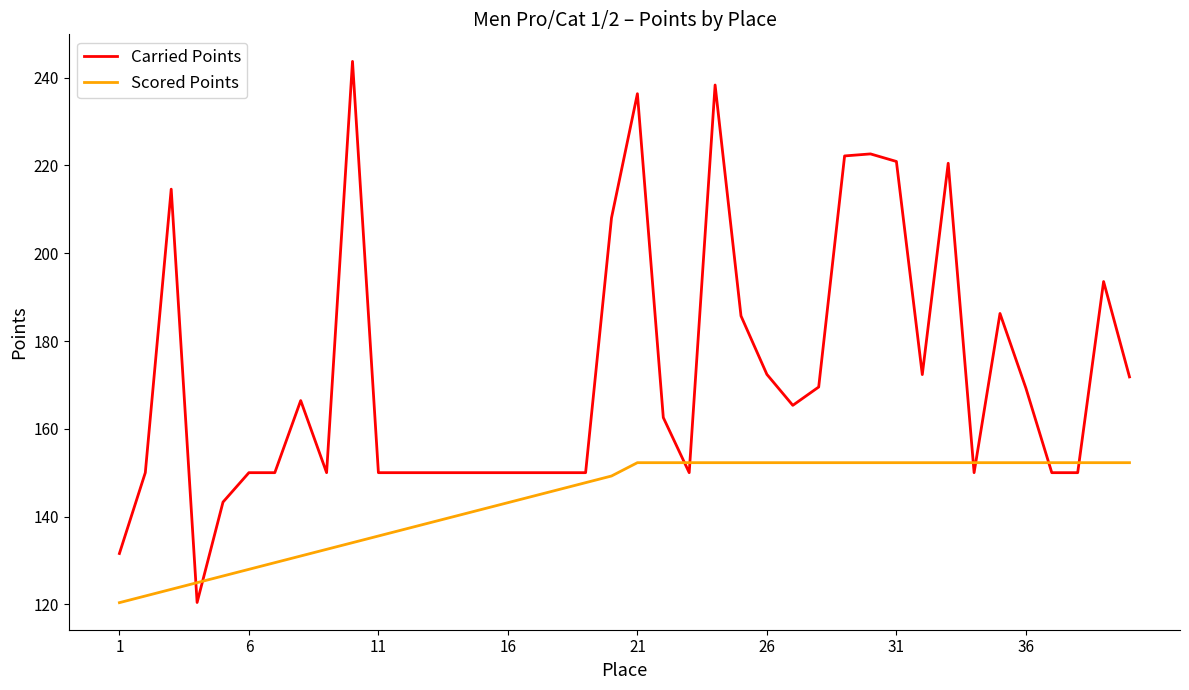

What is the sum of all Carried Points values?

6887.7